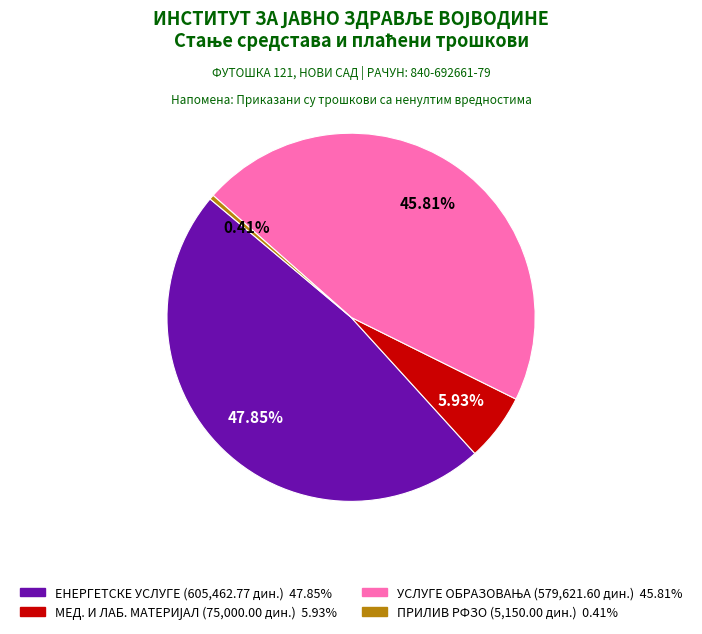

Does any single category account for the majority?

No